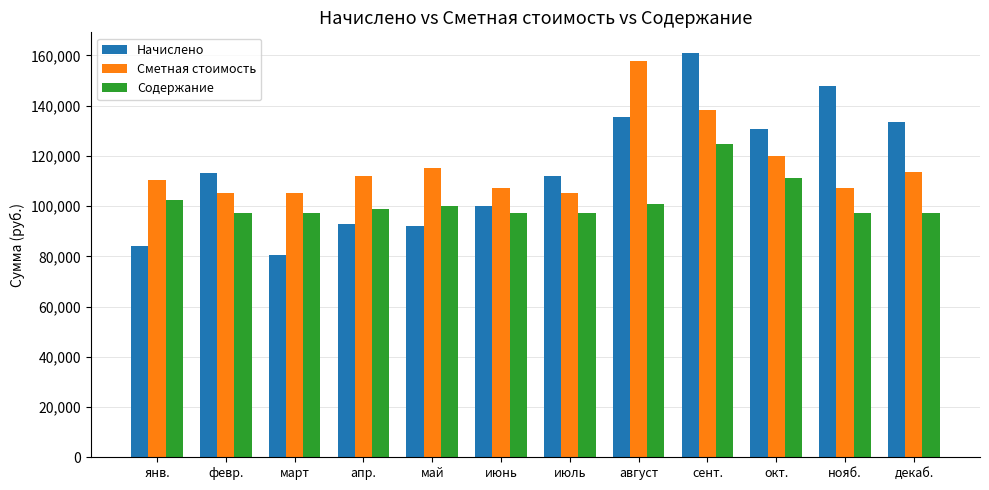

Rank the series at август from lowest to highest value.

Содержание, Начислено, Сметная стоимость